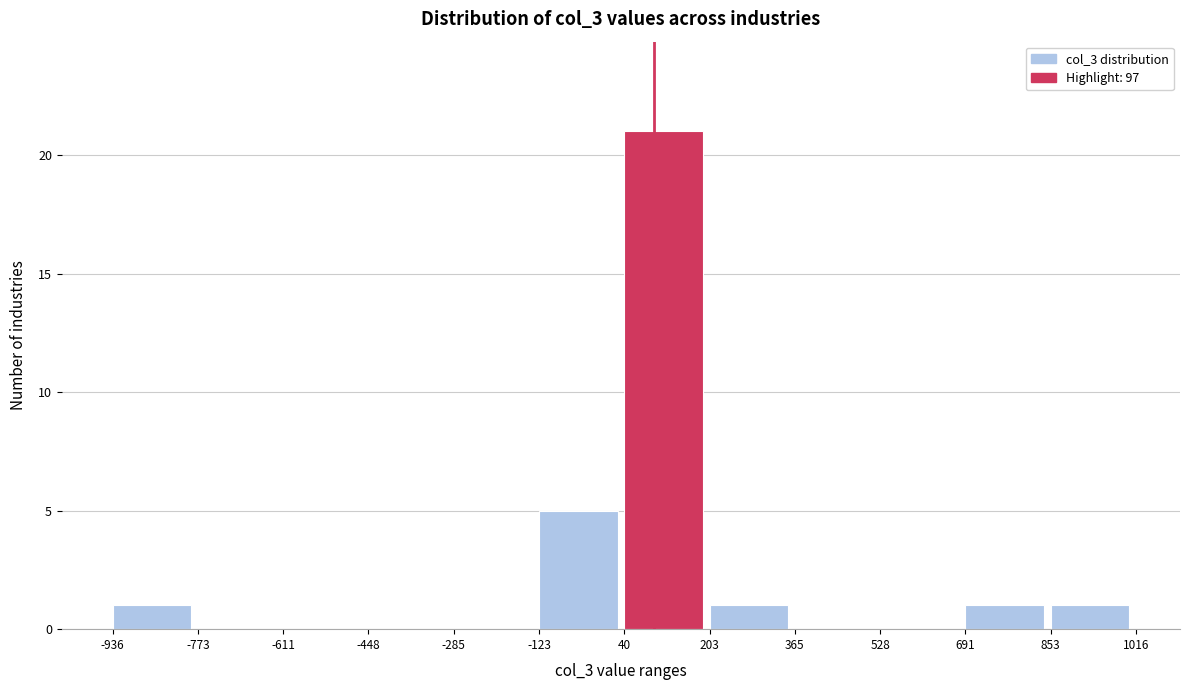

What is the height of the bar covering -936 to -773 on the x-axis? The values are not printed on the chart, so give them approximately, as read against the axis.

1